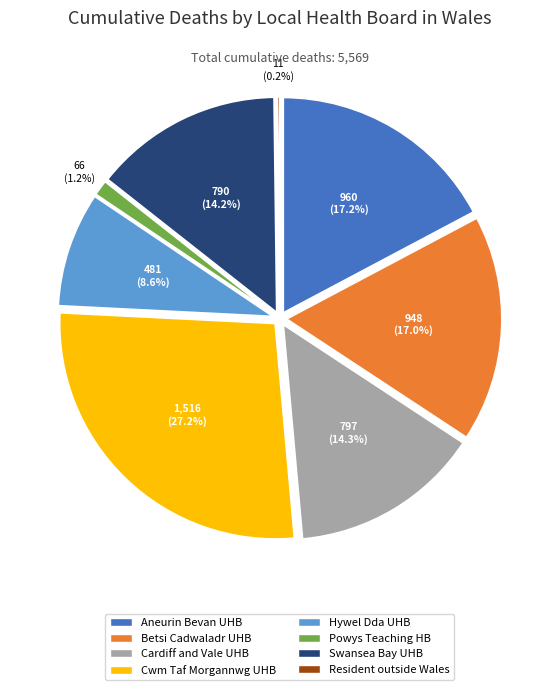

Count the number of slices in the pie.

8